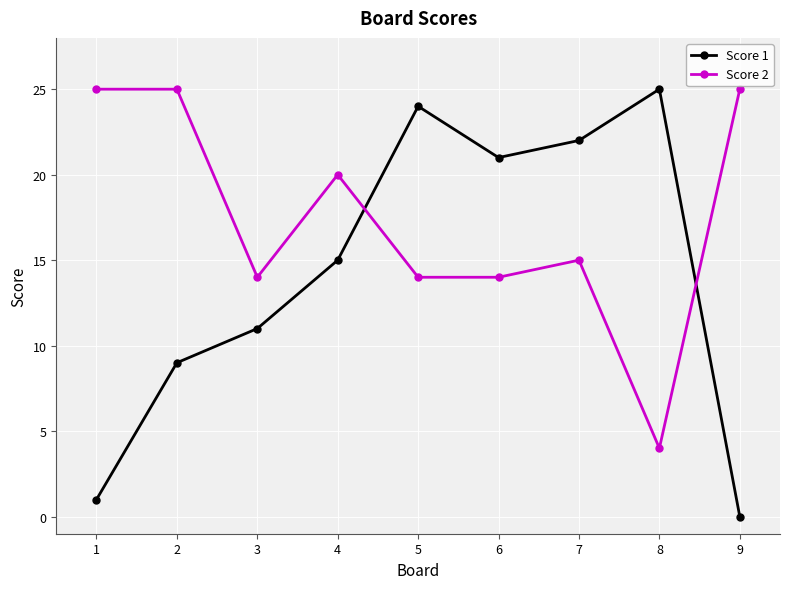

Which series changed the most between 3 and 8?

Score 1